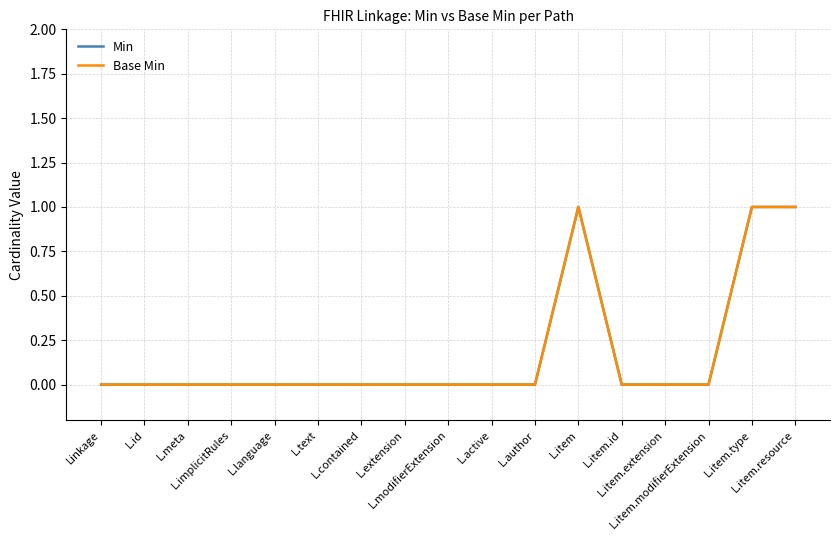

Does the chart have visible grid lines?

Yes